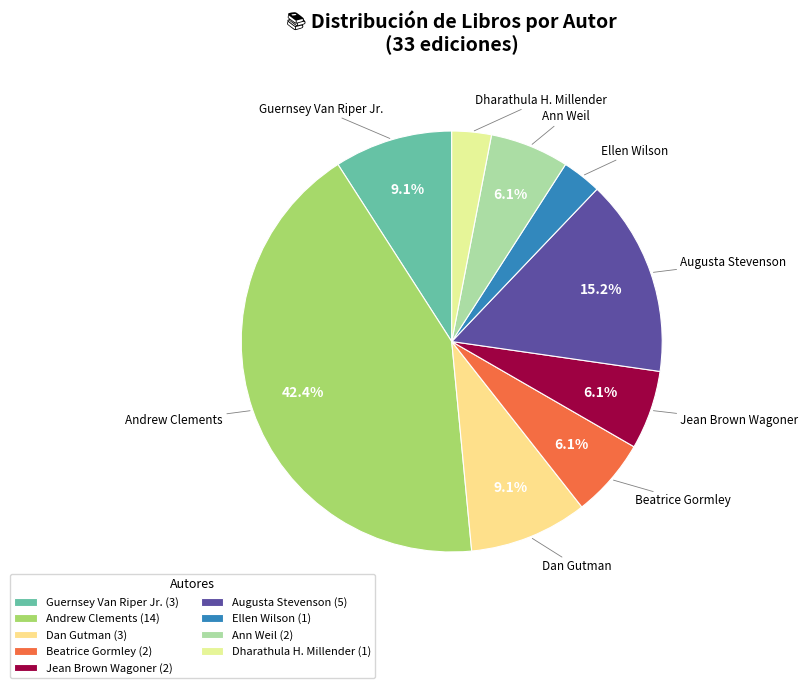

What is the total percentage of Ann Weil and Dan Gutman?

15.2%